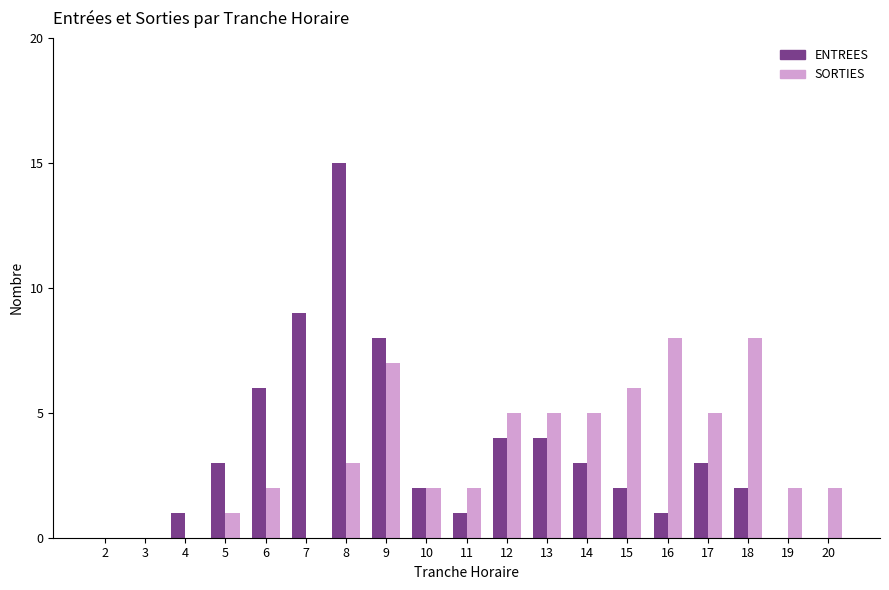

Are the bars horizontal?

No